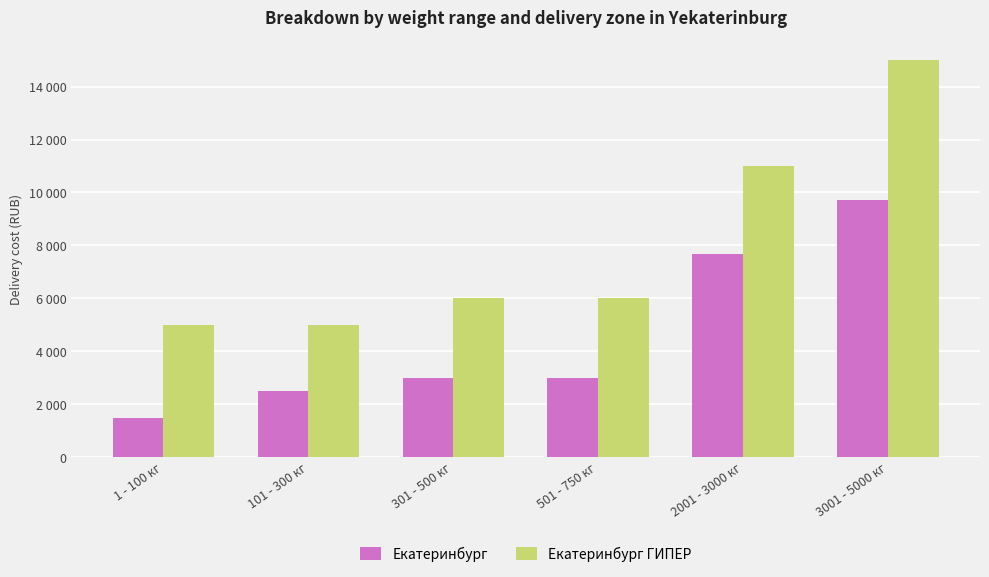

Which series has the widest spread of values?

Екатеринбург ГИПЕР